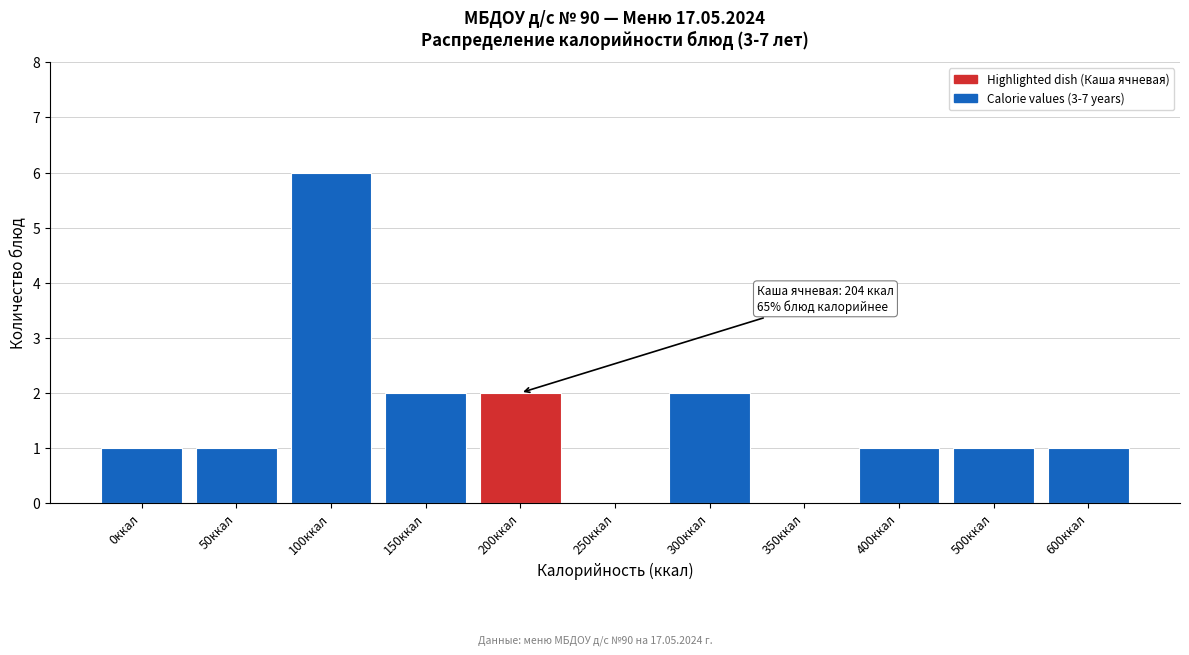

Reading left to right, what are all the values shown in this chart?

0ккал=1	50ккал=1	100ккал=6	150ккал=2	200ккал=2	250ккал=0	300ккал=2	350ккал=0	400ккал=1	500ккал=1	600ккал=1